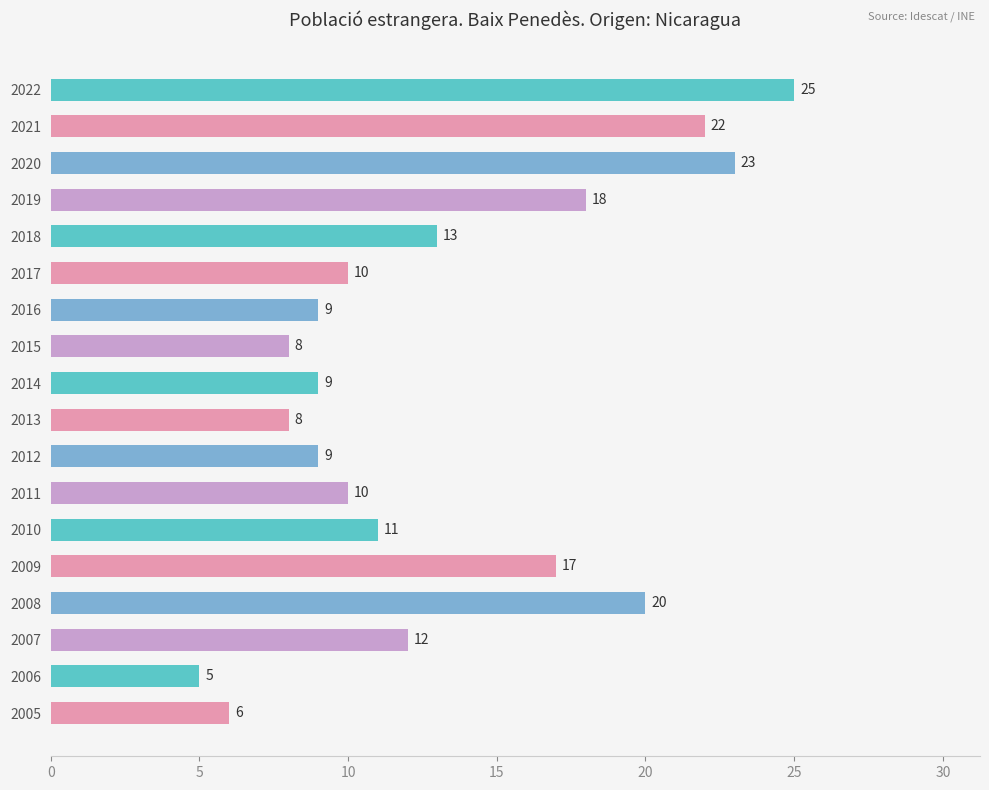

The value at 2016 is 9. True or false?

True